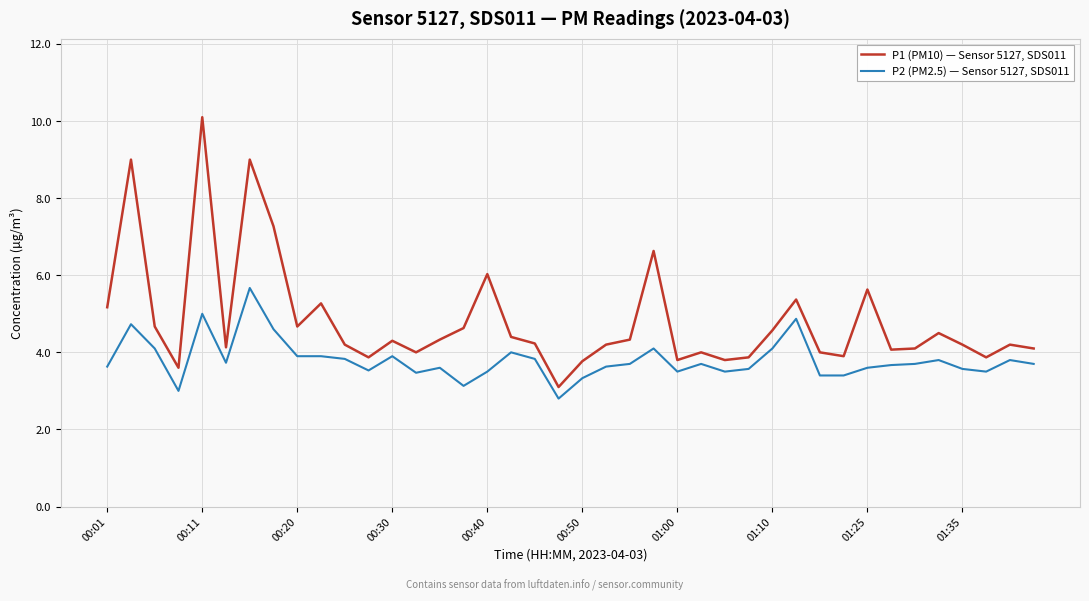

List the series in order of their overall mean, highest first.

P1 (PM10) — Sensor 5127, SDS011, P2 (PM2.5) — Sensor 5127, SDS011